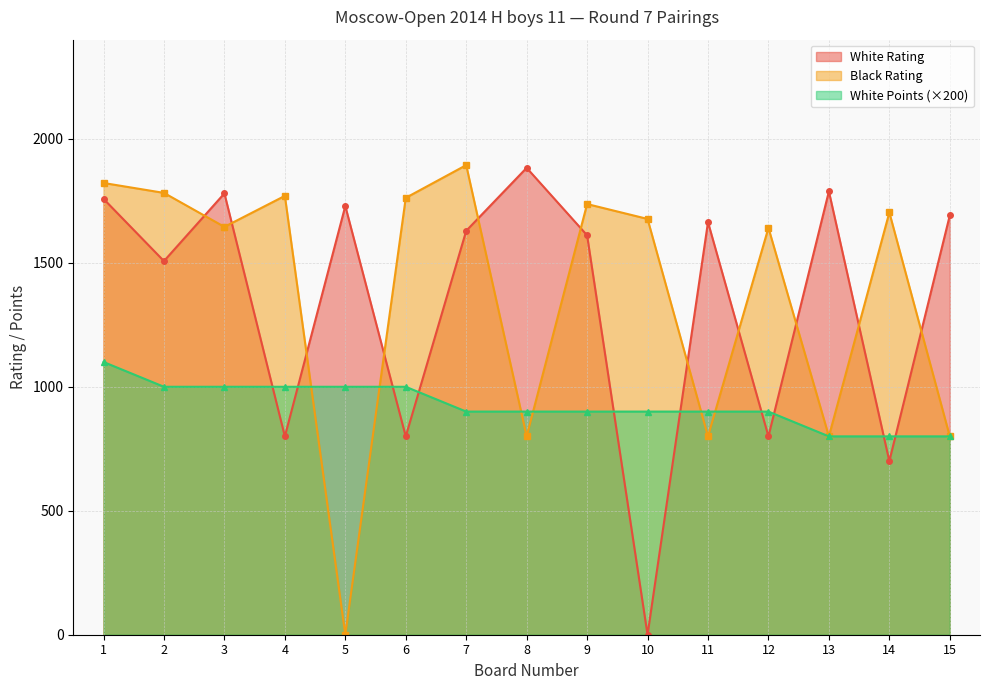

What is the value of the White Points point at the 9th from the left?

900